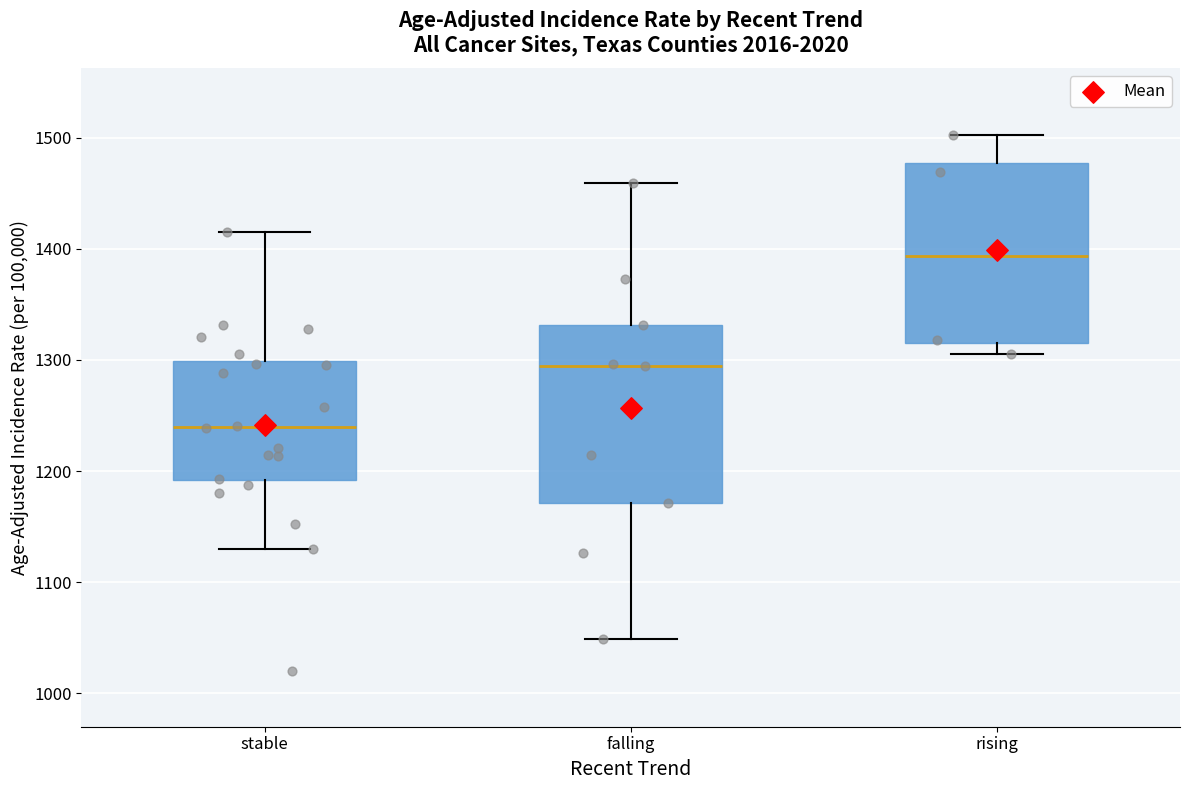

Reading left to right, read every box against the y-axis: the position of its median line, the range the box covers, and the ends of its whiskers. The values are not printed on the chart, so give them approximately, as read against the axis.

stable: median 1240, box 1190 to 1300, whiskers 1130 to 1410
falling: median 1290, box 1170 to 1330, whiskers 1050 to 1460
rising: median 1390, box 1320 to 1480, whiskers 1310 to 1500